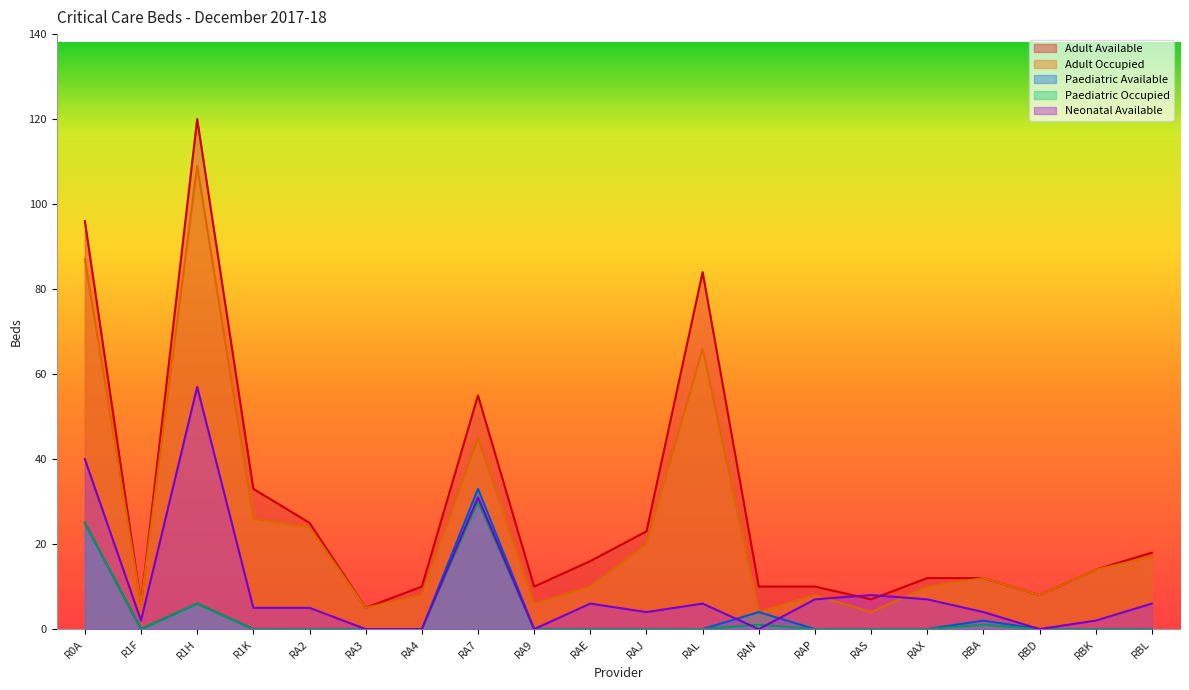

How many distinct data groups are displayed?

5